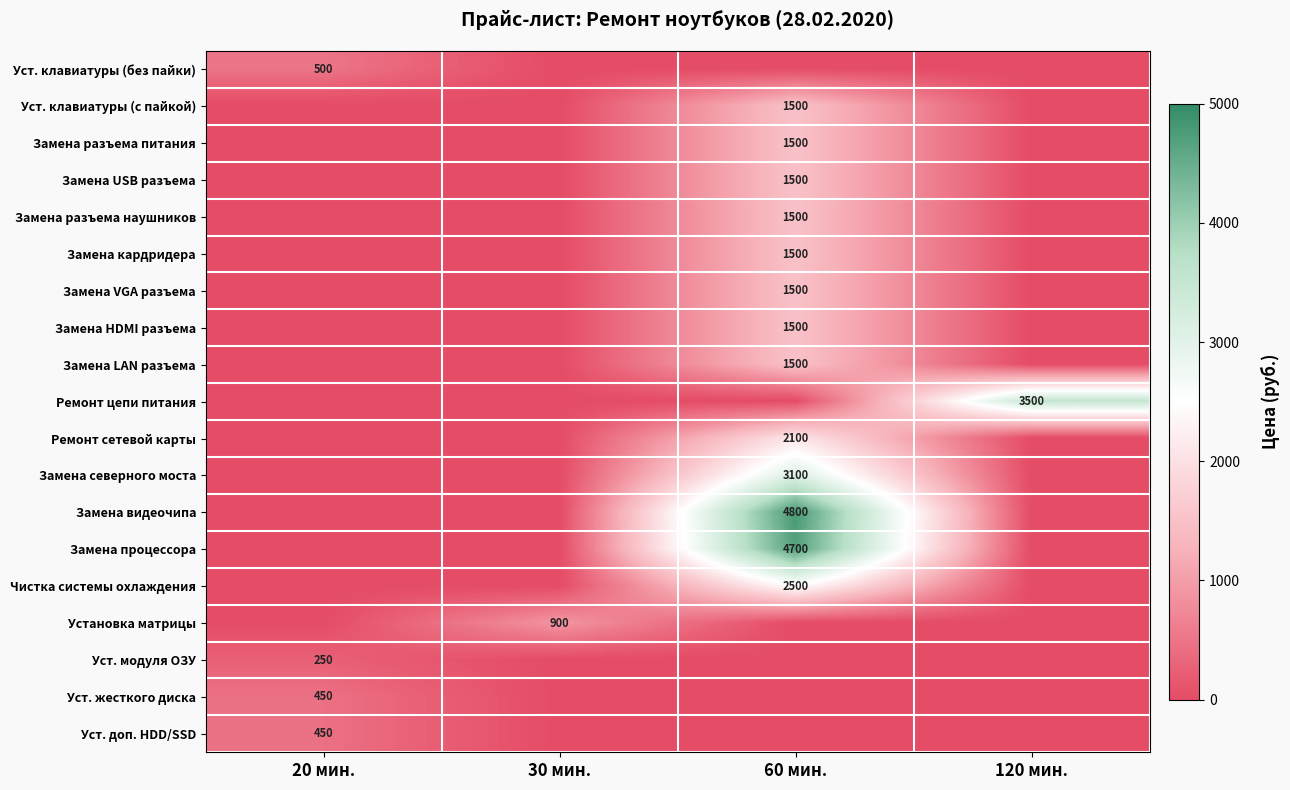

True or false: Уст. клавиатуры (без пайки) has a value of 259 at 20 мин..

False